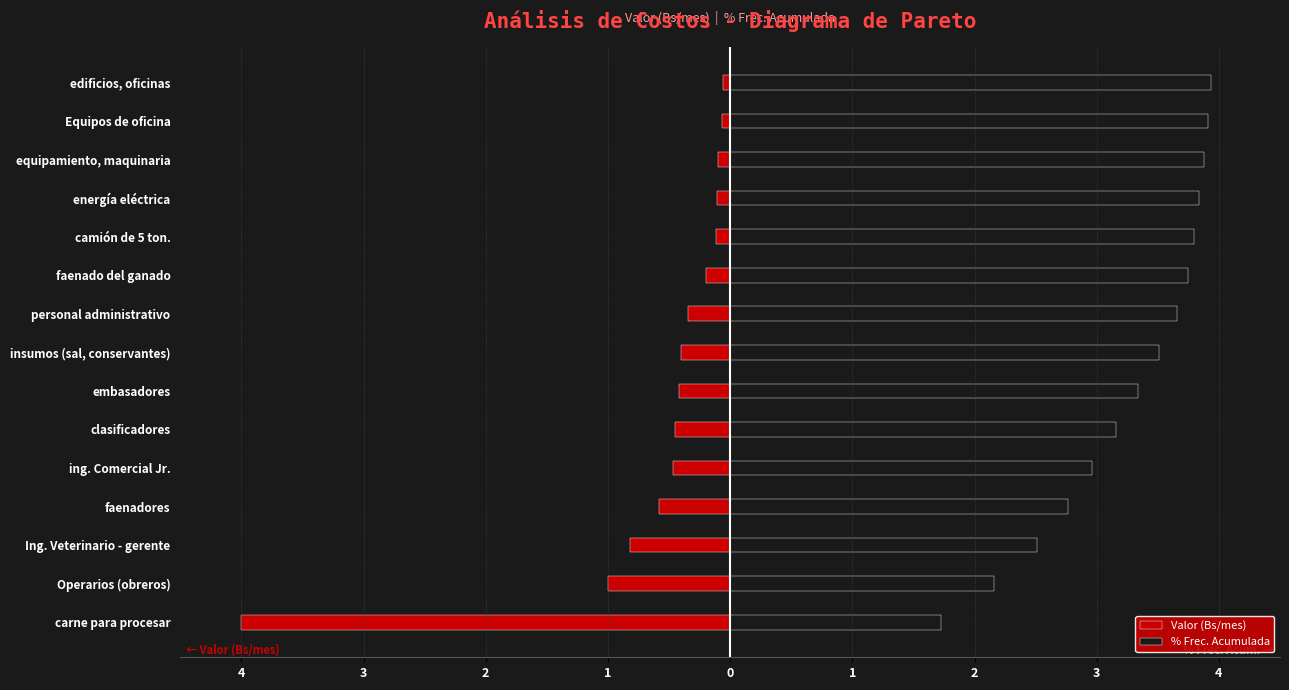

What is the spread (max minus min) of values at 1?

3.3